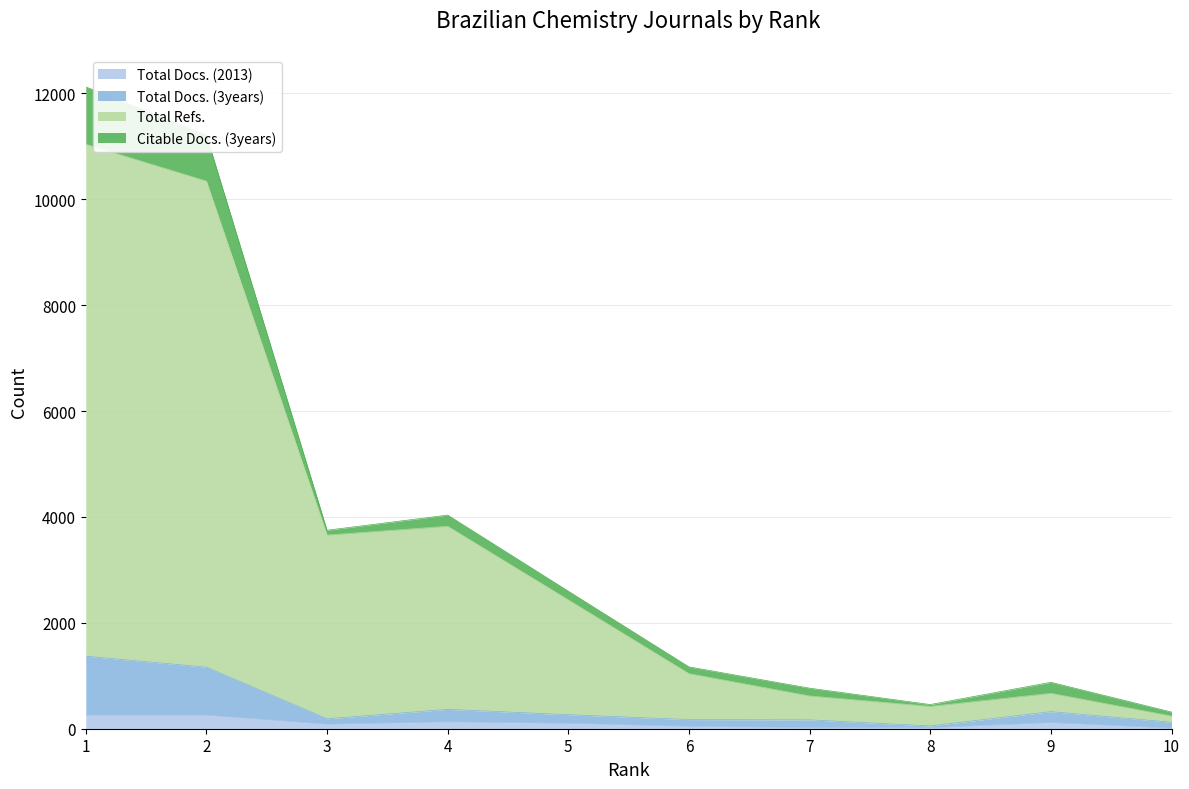

At which label is Total Docs. (2013) closest to 133?

4